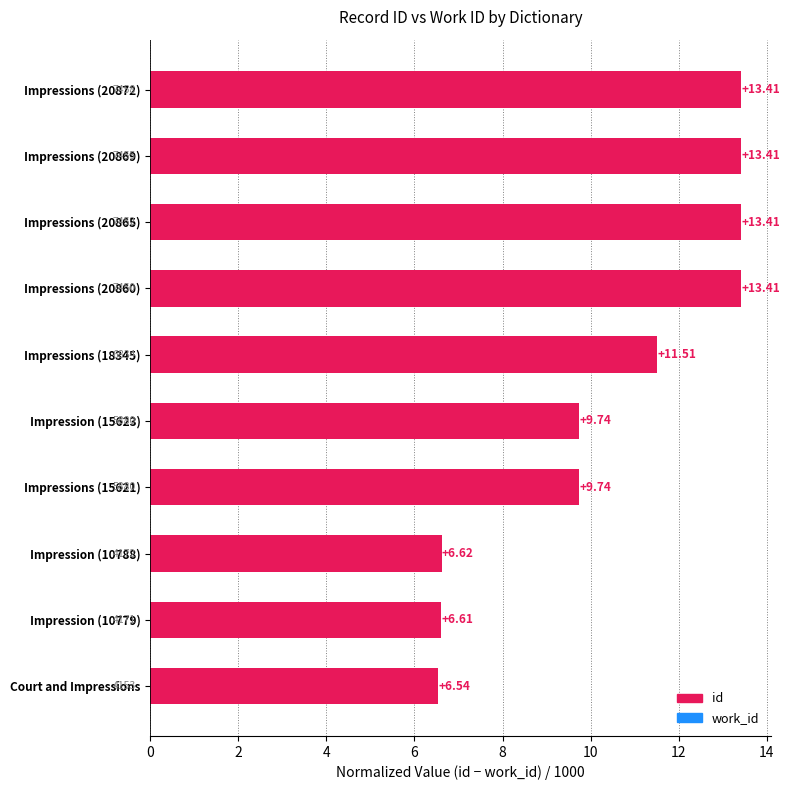

What value does the data have at Impressions (20865)?

13.4